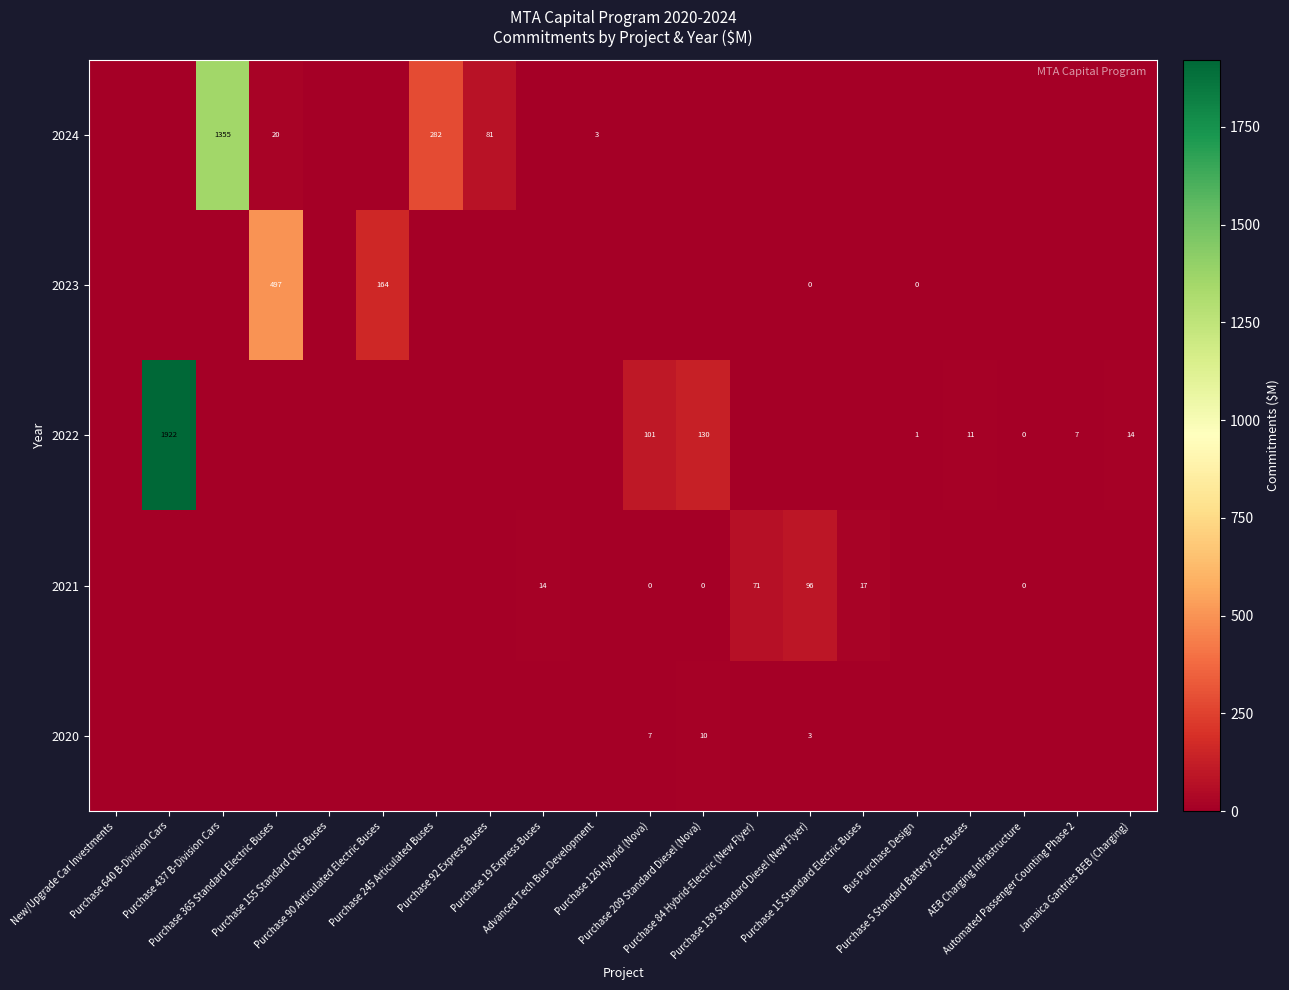

Read the 2021 value at Purchase 84 Hybrid-Electric (New Flyer).

71.2